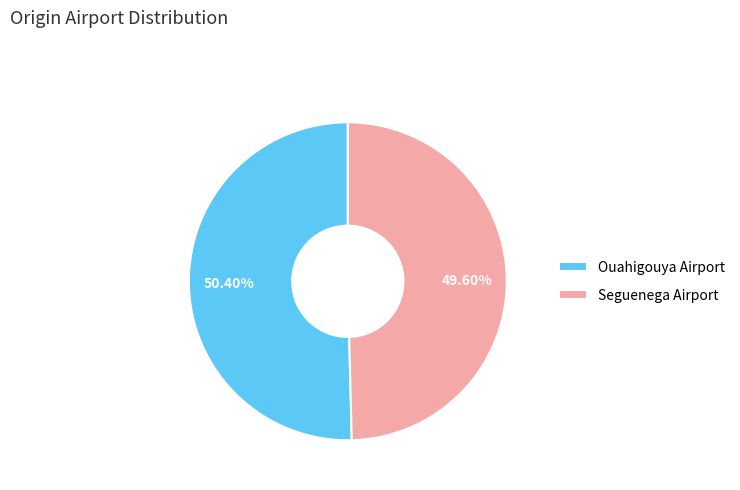

To the nearest percent, what portion does Seguenega Airport represent?

50%